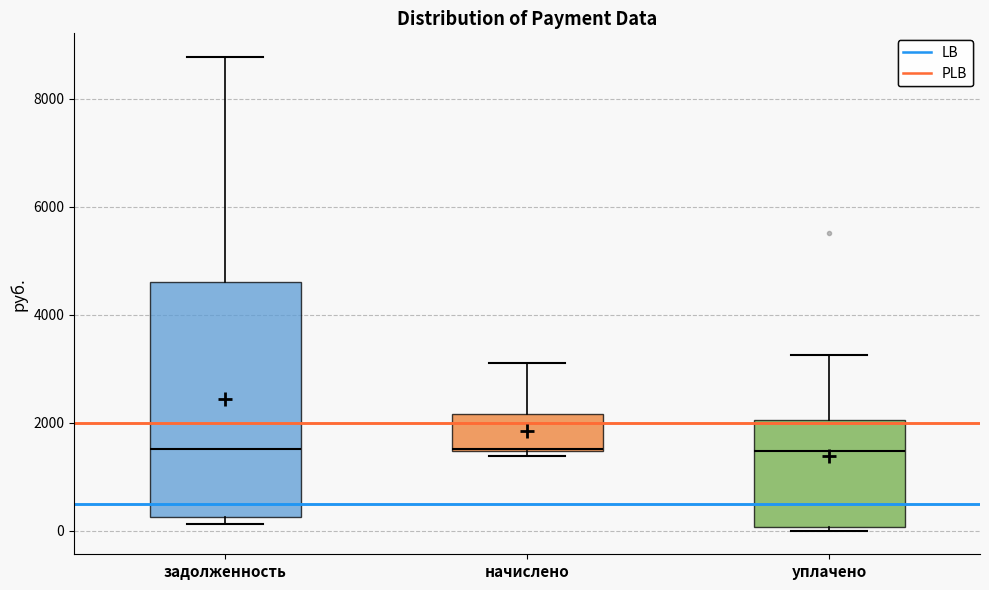

Which box is the tallest, from its lower edge to its upper edge?

задолженность